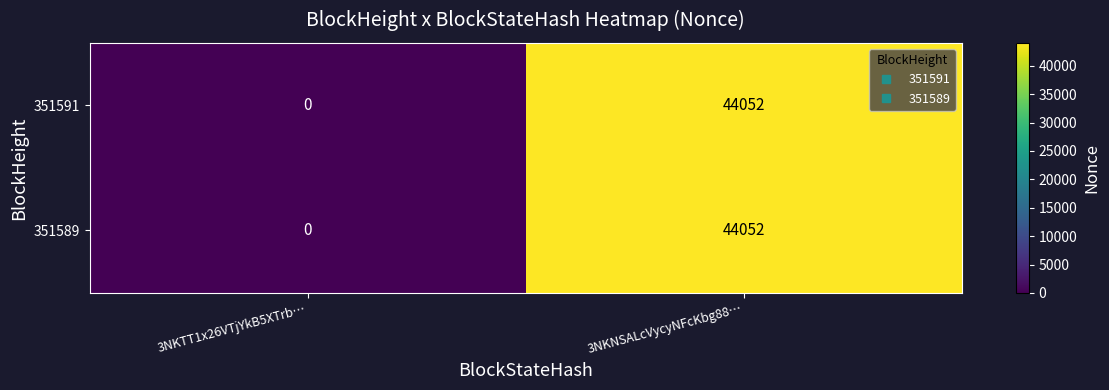

At which category does the chart reach its peak across all series?

3NKNSALcVycyNFcKbg88…